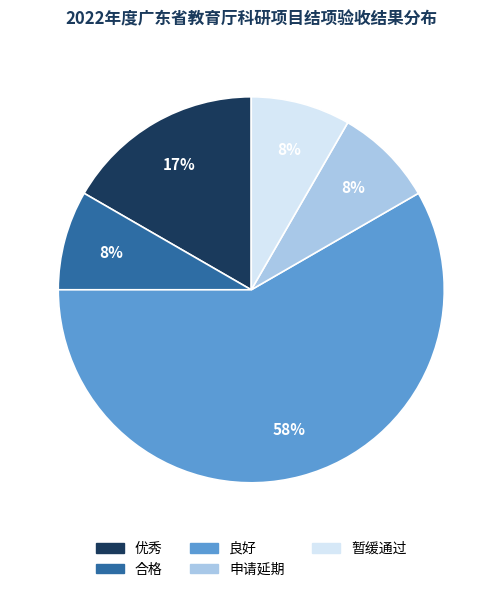

Approximately how many times larger is the value at 优秀 compared to 良好?

0.3